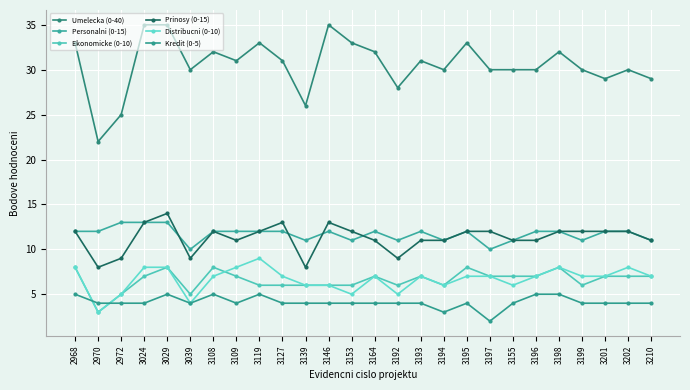

Count the number of categories in the chart.

26